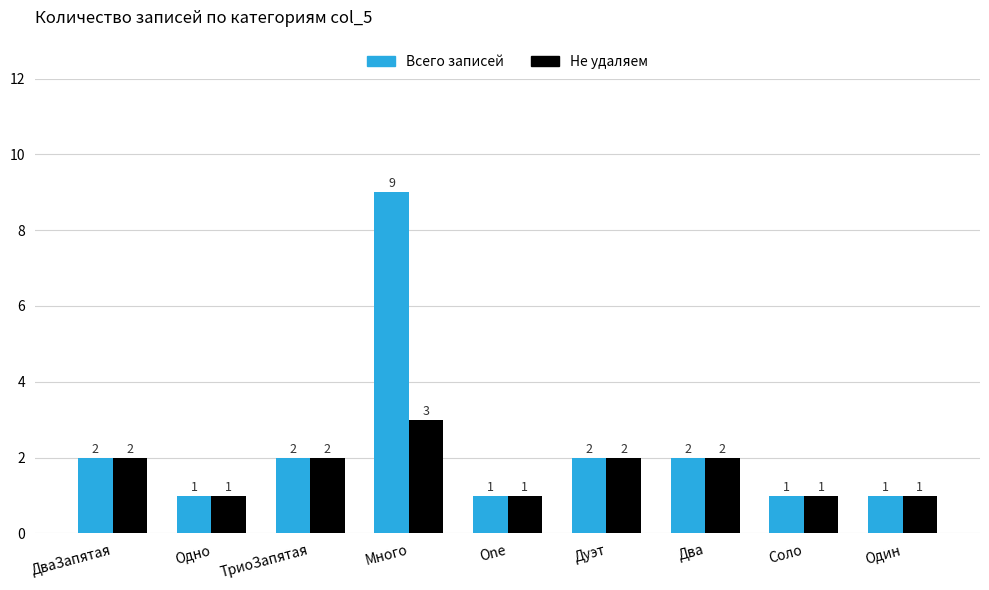

At which category does the chart reach its peak across all series?

Много